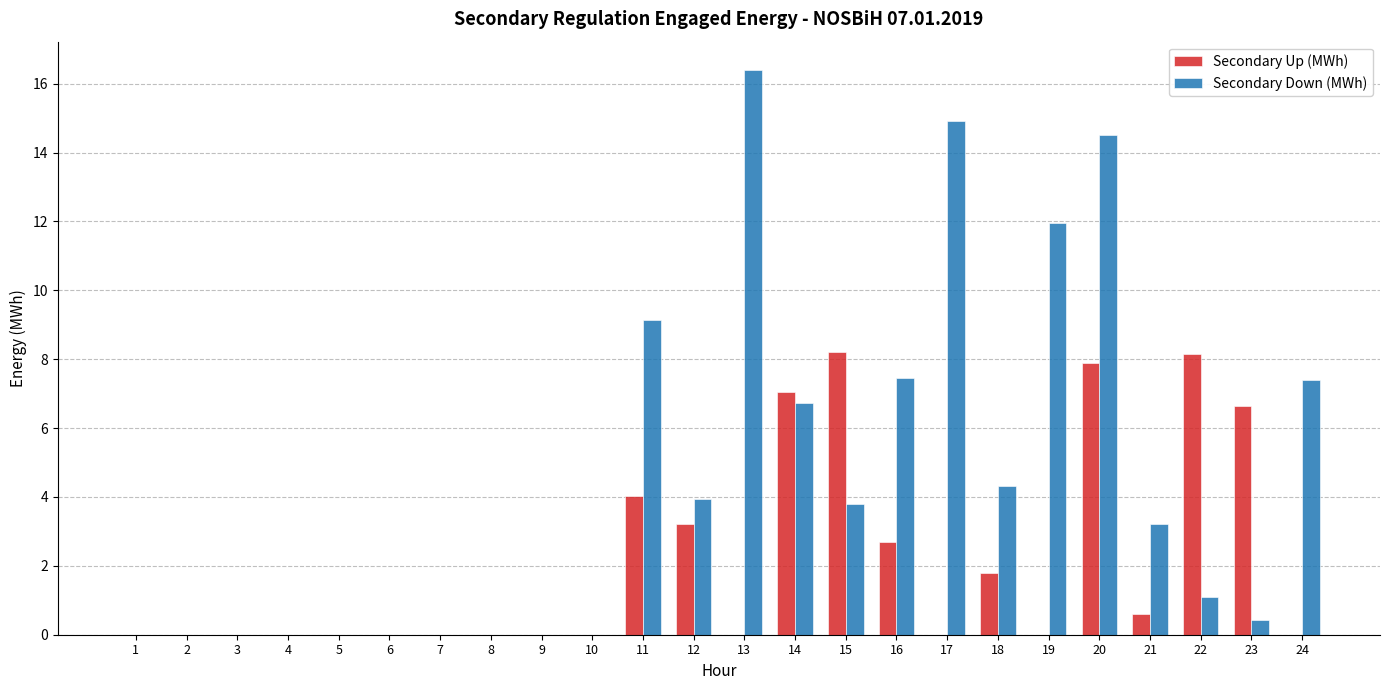

What is the sum of all Secondary Up (MWh) values?

50.3